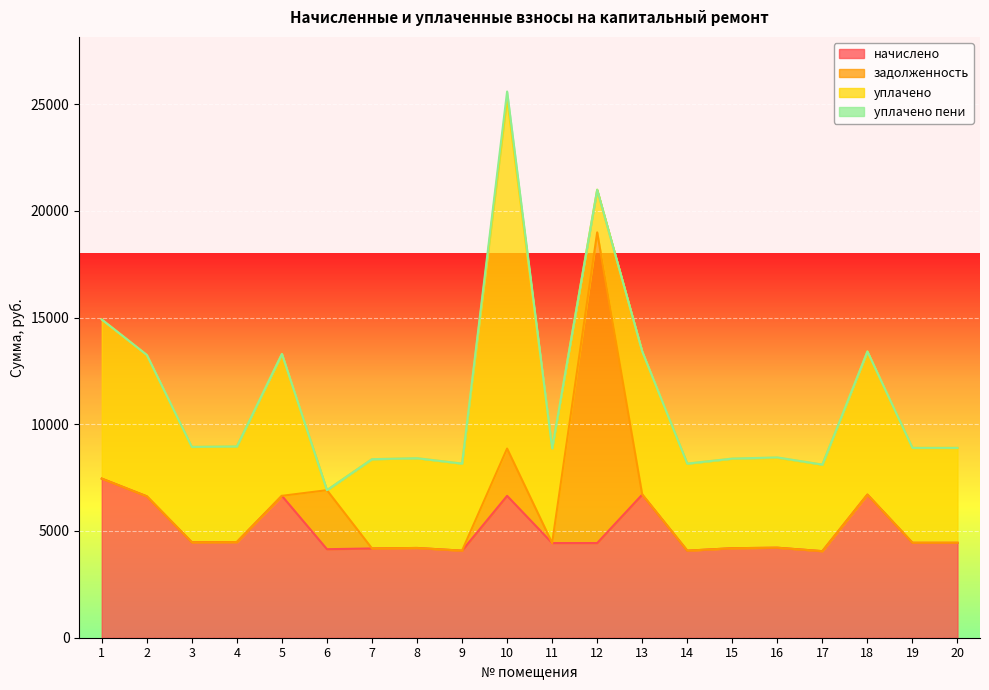

What are all the series names shown in the legend?

начислено, задолженность, уплачено, уплачено пени